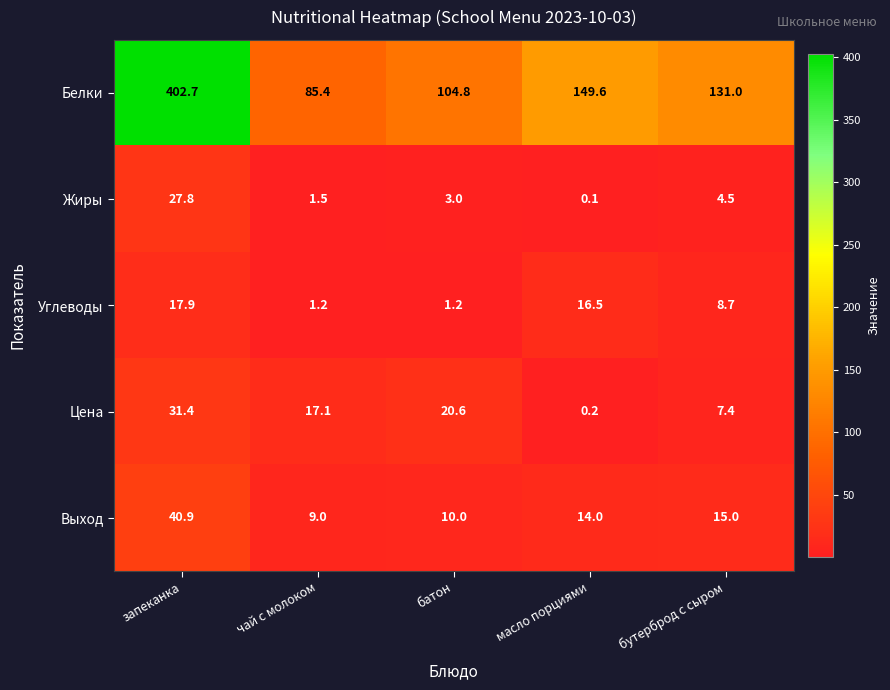

At which label does Жиры first exceed 3?

запеканка